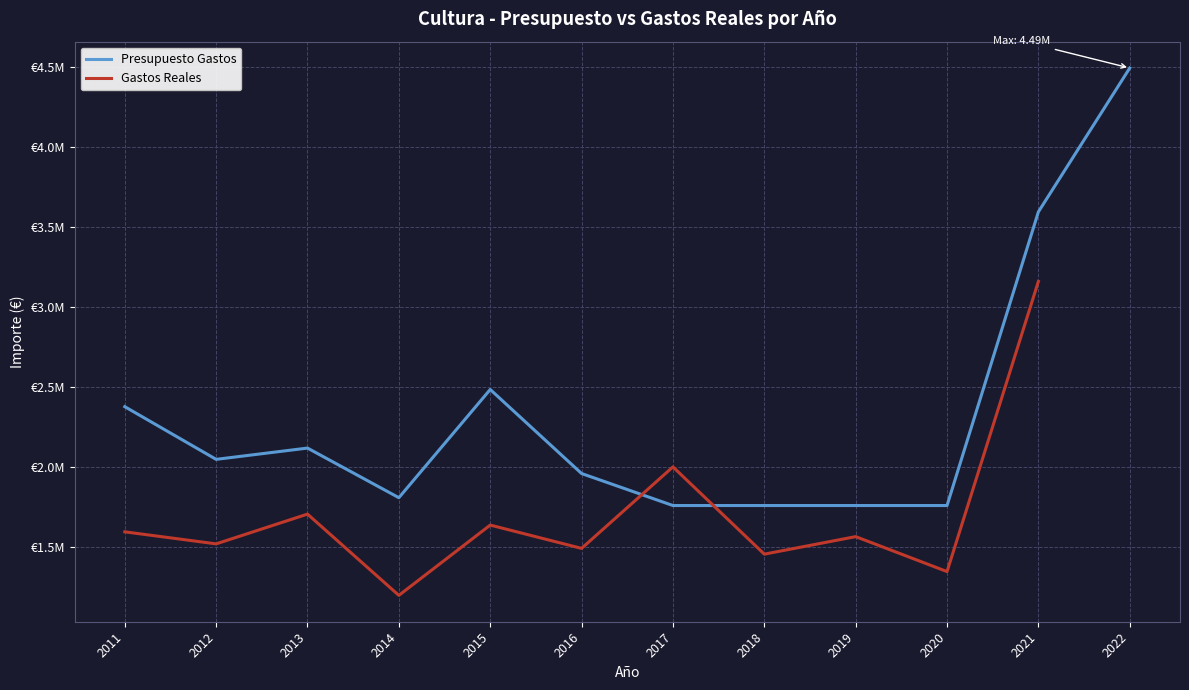

What is the maximum value for Gastos Reales?

3161297.3